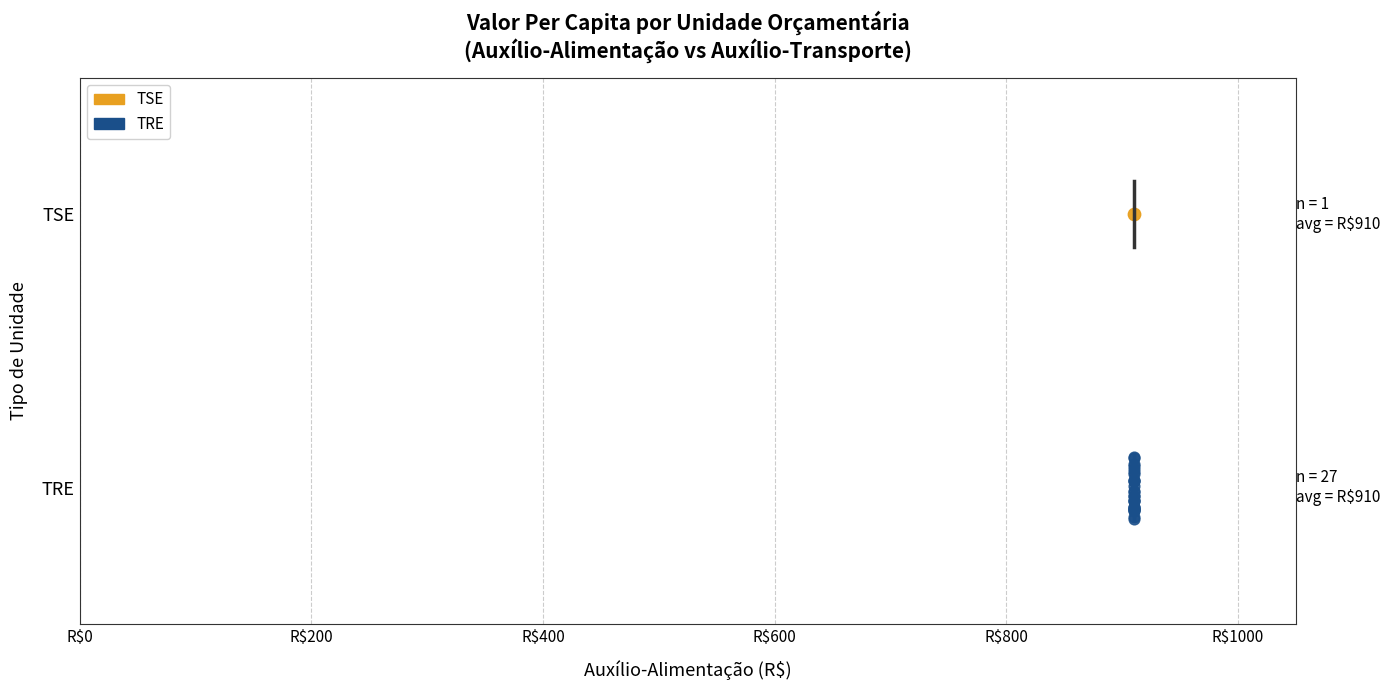

What are all the series names shown in the legend?

TSE, TRE